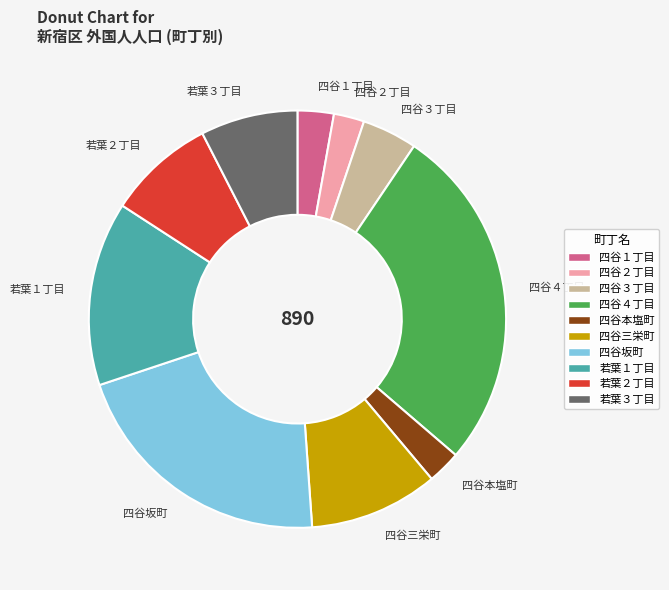

How many segments does this pie chart have?

10